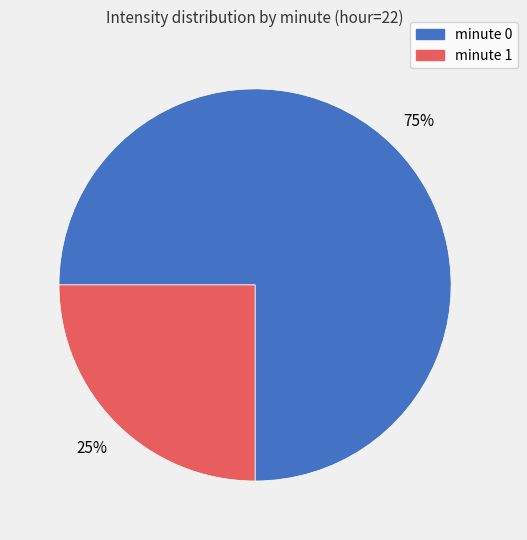

To the nearest percent, what is the difference between the largest and smallest slice percentages?

50%